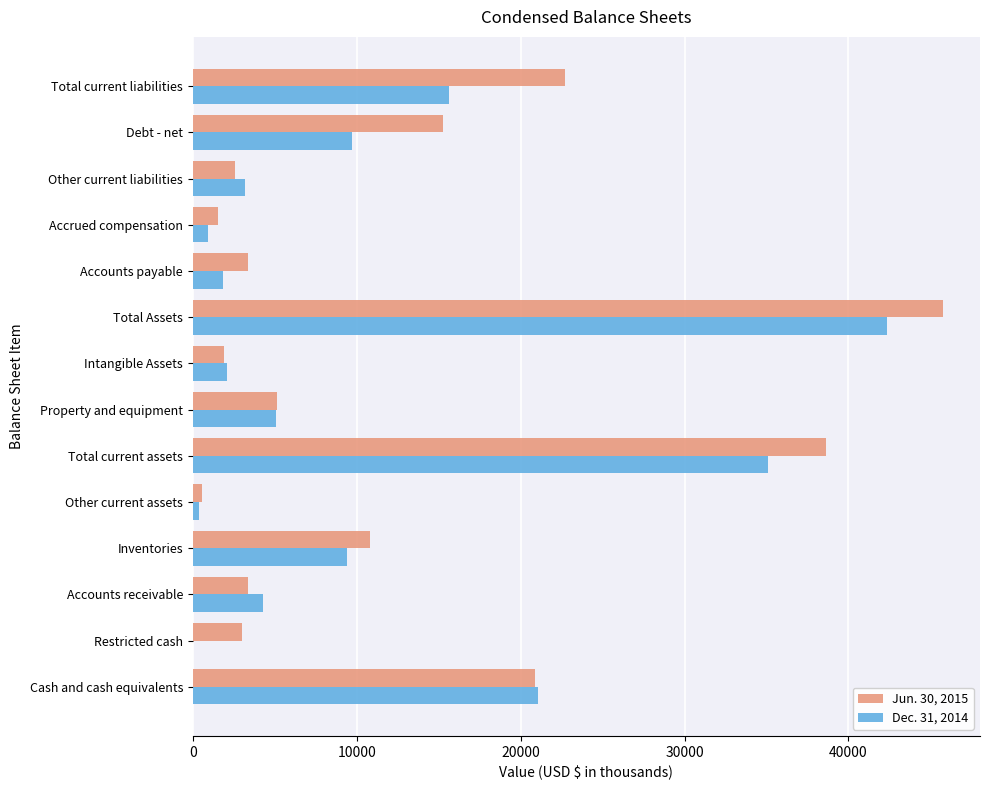

The value of Dec. 31, 2014 at Restricted cash is 16722. True or false?

False